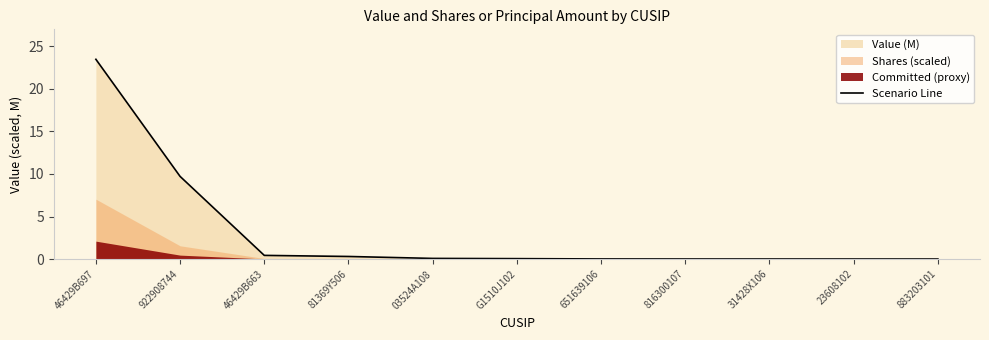

What is the difference between the second highest and minimum values?

9.7